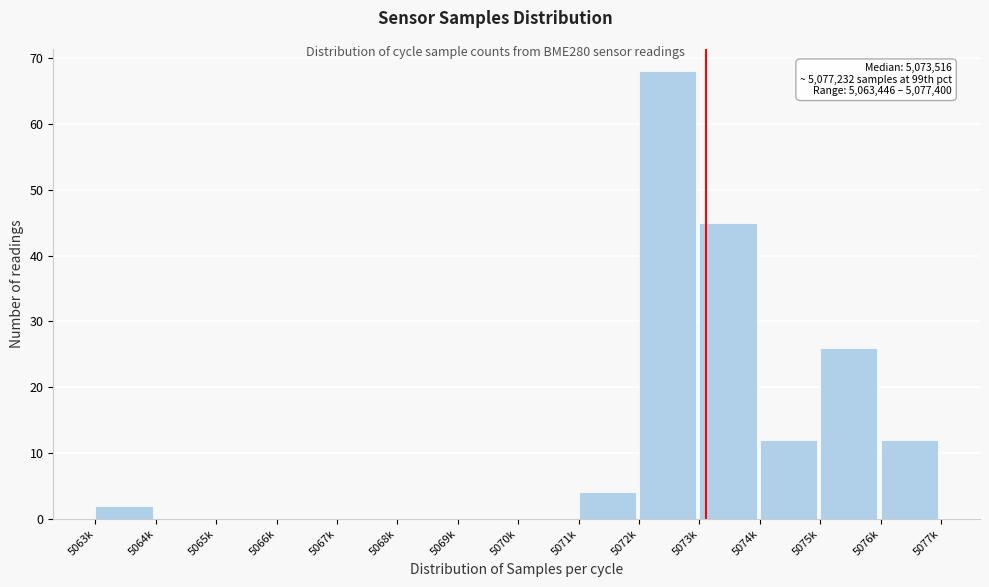

Reading left to right, transcribe all the data shown in this chart.

5063k=2	5064k=0	5065k=0	5066k=0	5067k=0	5068k=0	5069k=0	5070k=0	5071k=4	5072k=68	5073k=45	5074k=12	5075k=26	5076k=12